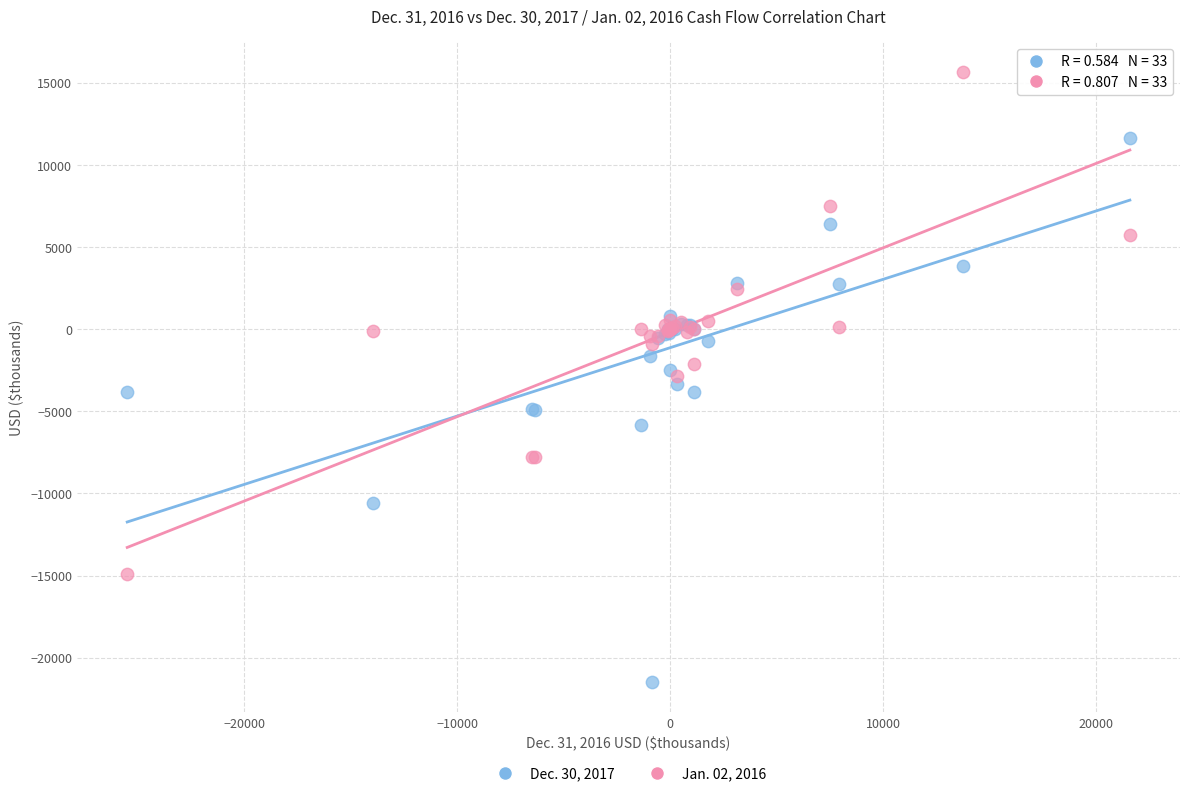

Which series has the largest Y range (max minus min)?

Dec. 30, 2017